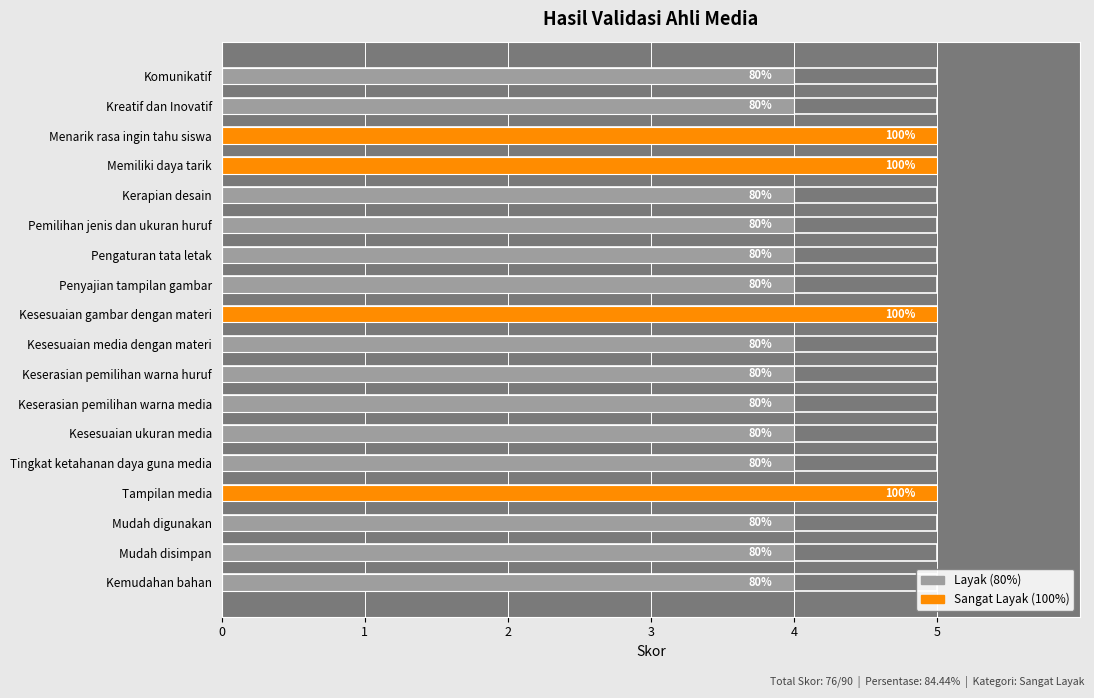

How many groups of bars are there?

18